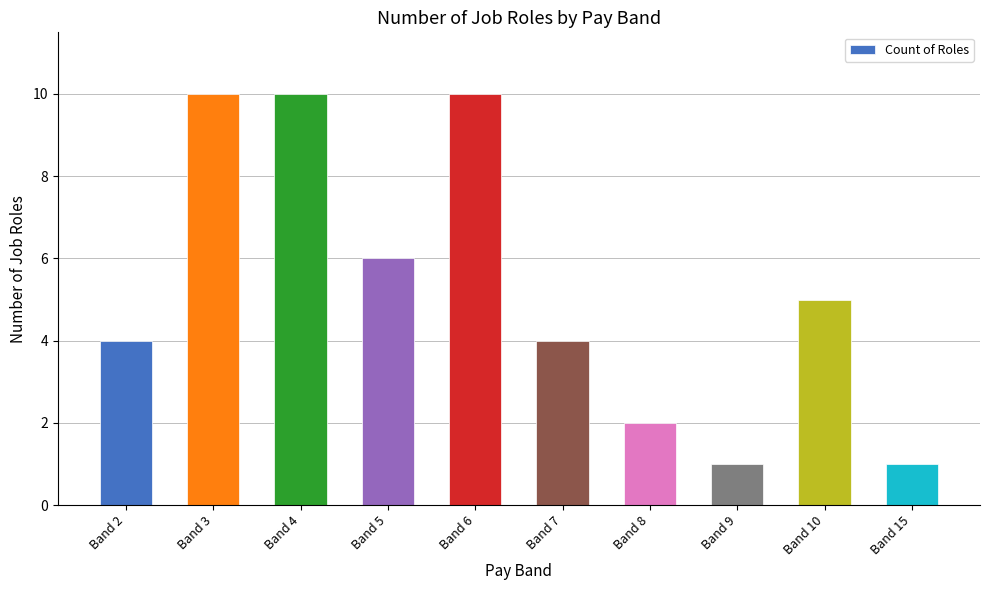

Between Band 3 and Band 7, which is larger?

Band 3